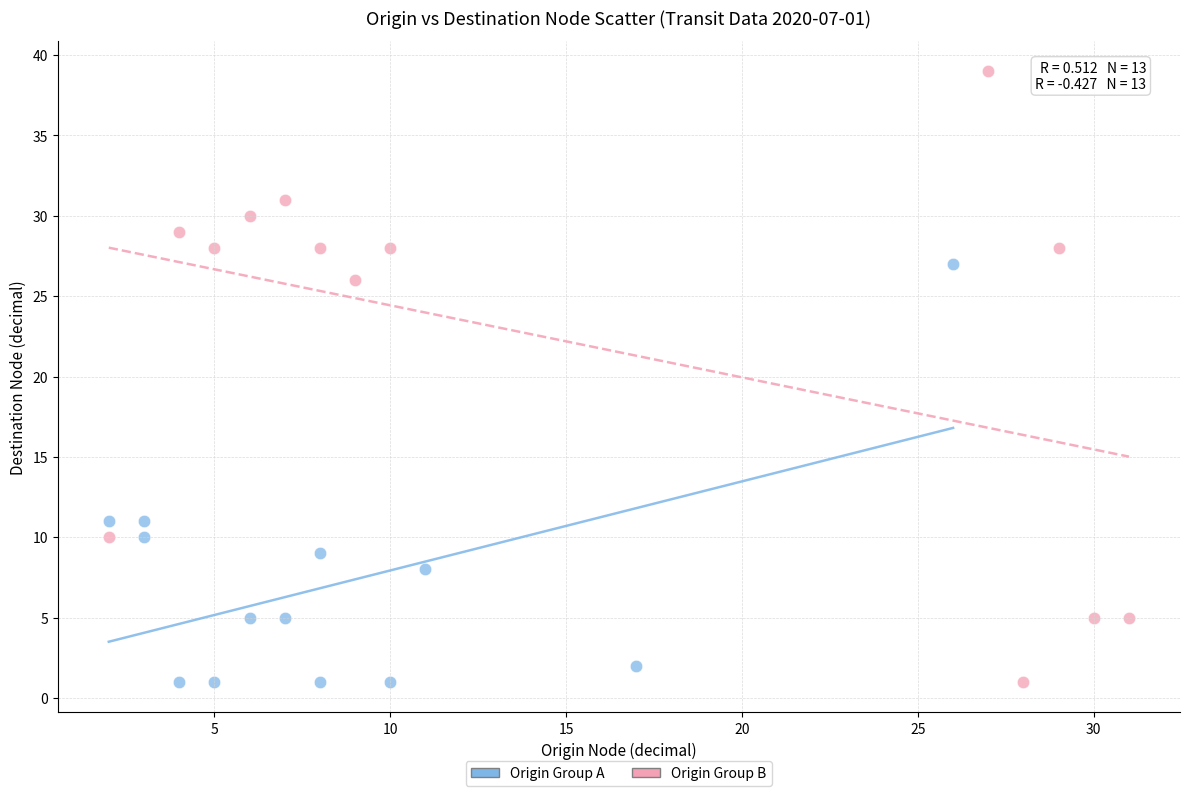

Which series contains the highest Y value?

Origin Group B